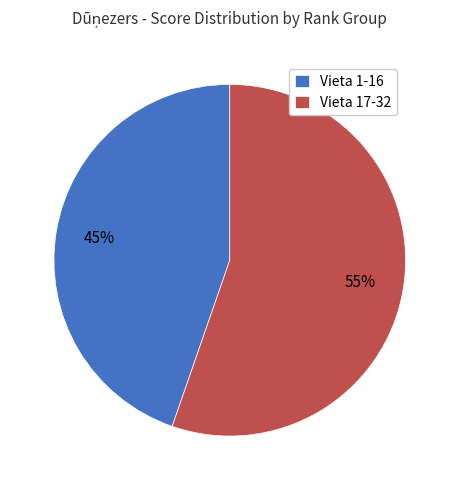

Is there a majority slice in this chart?

Yes